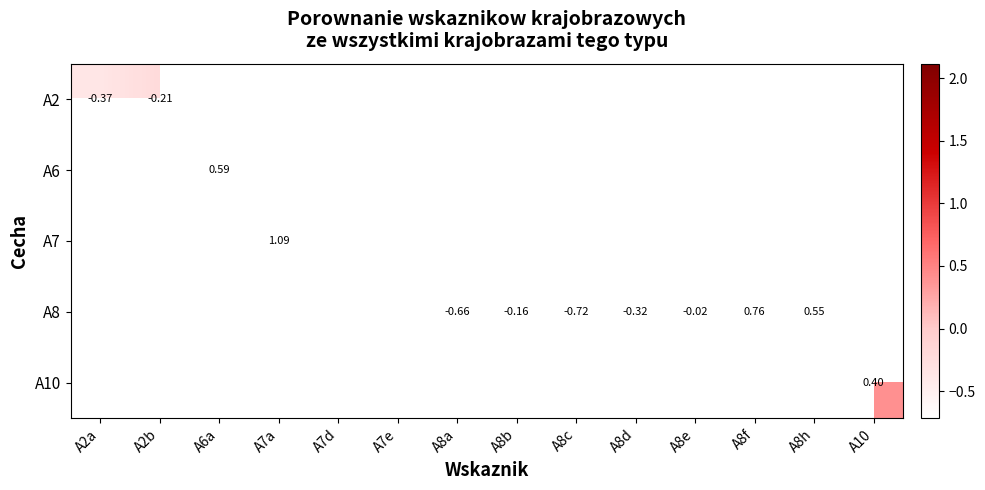

Which series changed the most between A8a and A8f?

A8